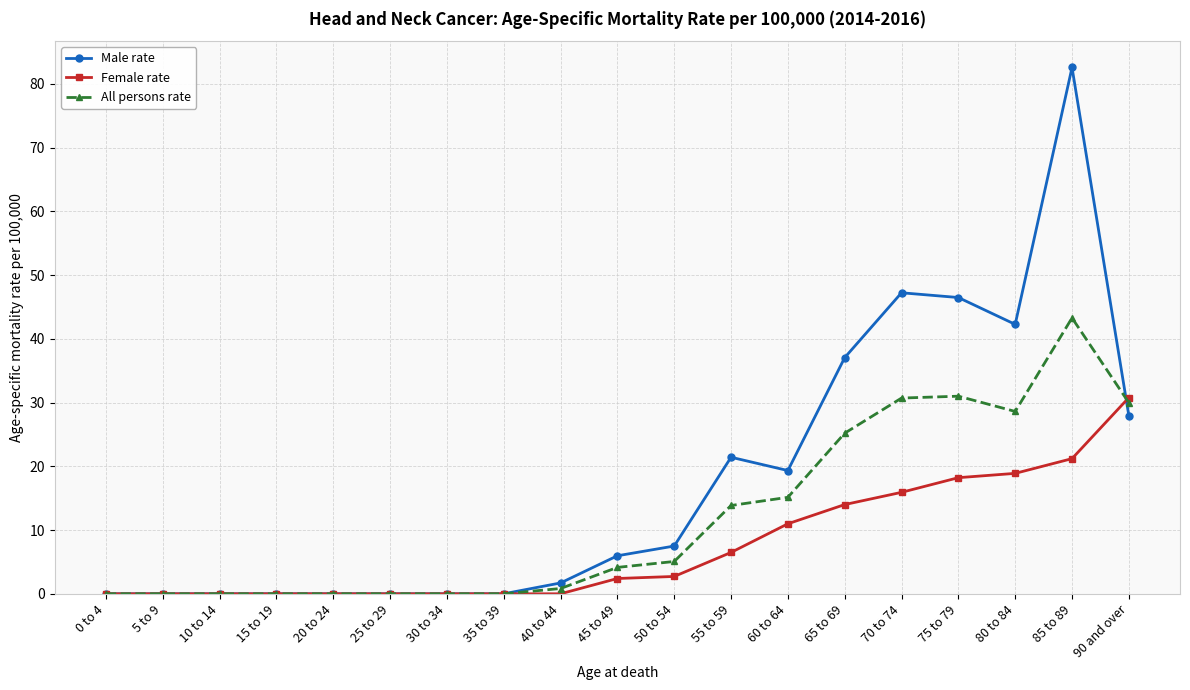

At which label does Male rate reach its peak?

85 to 89